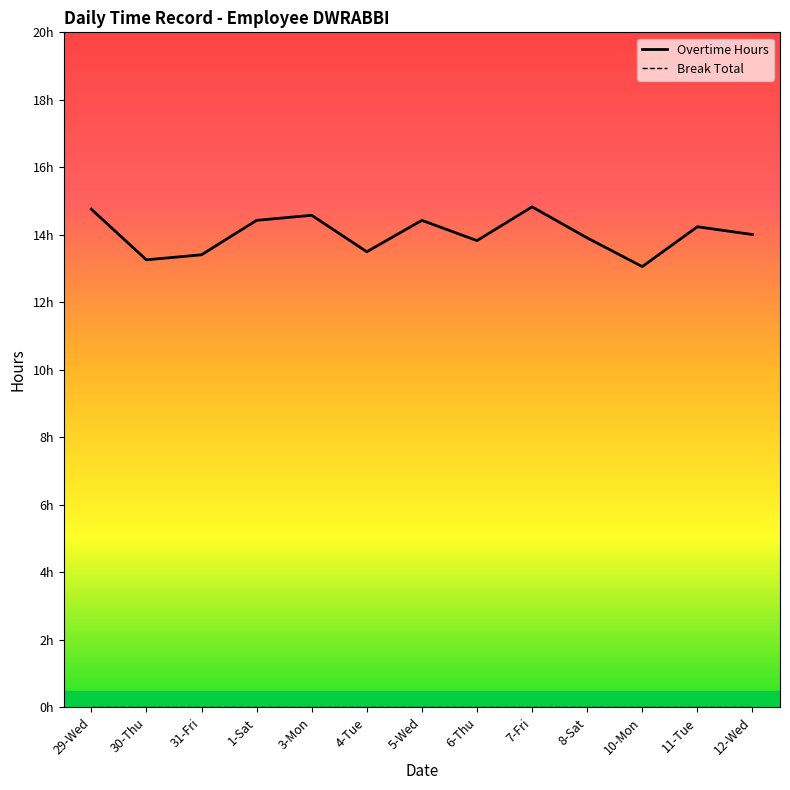

At how many categories does at least one series exceed 0?

13